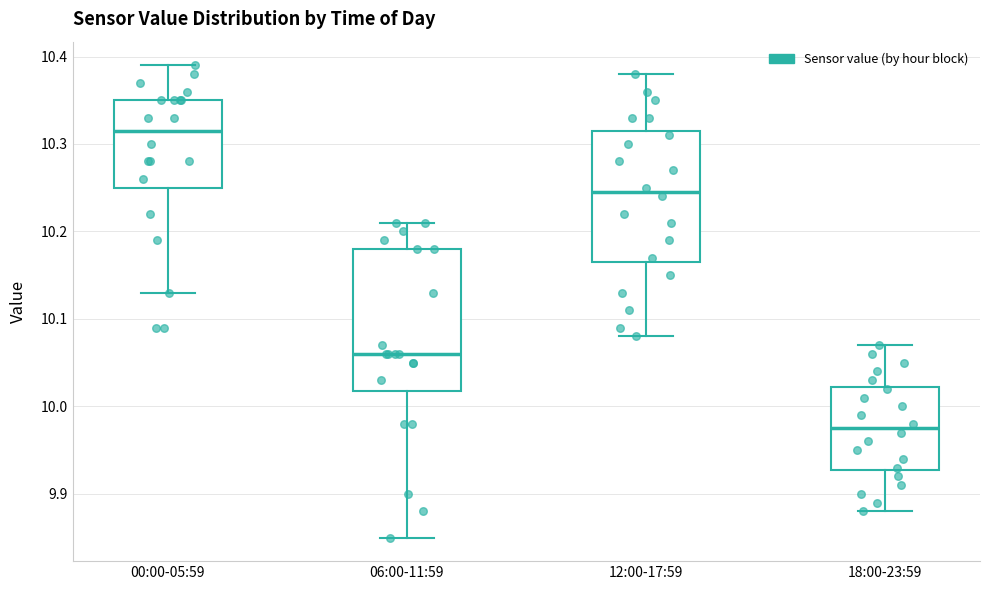

Which box has the lowest median line?

18:00-23:59